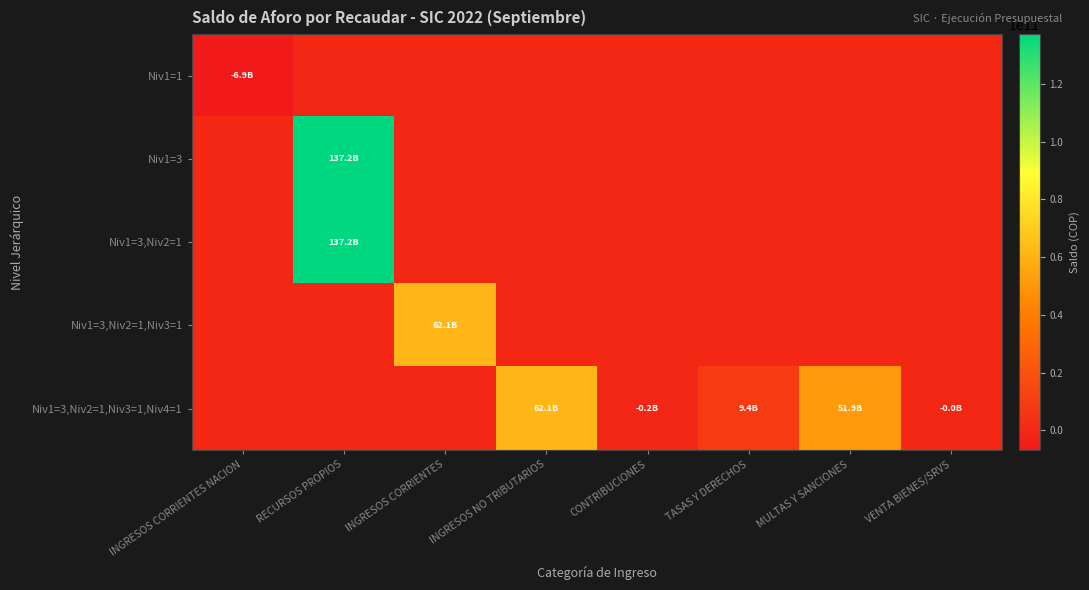

Reading left to right, list all the values displayed in this chart.

Niv1=1: INGRESOS CORRIENTES NACION=-6872648588.6	RECURSOS PROPIOS=0.0	INGRESOS CORRIENTES=0.0	INGRESOS NO TRIBUTARIOS=0.0	CONTRIBUCIONES=0.0	TASAS Y DERECHOS=0.0	MULTAS Y SANCIONES=0.0	VENTA BIENES/SRVS=0.0
Niv1=3: INGRESOS CORRIENTES NACION=0.0	RECURSOS PROPIOS=137245698920.4	INGRESOS CORRIENTES=0.0	INGRESOS NO TRIBUTARIOS=0.0	CONTRIBUCIONES=0.0	TASAS Y DERECHOS=0.0	MULTAS Y SANCIONES=0.0	VENTA BIENES/SRVS=0.0
Niv1=3,Niv2=1: INGRESOS CORRIENTES NACION=0.0	RECURSOS PROPIOS=137245698920.4	INGRESOS CORRIENTES=0.0	INGRESOS NO TRIBUTARIOS=0.0	CONTRIBUCIONES=0.0	TASAS Y DERECHOS=0.0	MULTAS Y SANCIONES=0.0	VENTA BIENES/SRVS=0.0
Niv1=3,Niv2=1,Niv3=1: INGRESOS CORRIENTES NACION=0.0	RECURSOS PROPIOS=0.0	INGRESOS CORRIENTES=62071029309.6	INGRESOS NO TRIBUTARIOS=0.0	CONTRIBUCIONES=0.0	TASAS Y DERECHOS=0.0	MULTAS Y SANCIONES=0.0	VENTA BIENES/SRVS=0.0
Niv1=3,Niv2=1,Niv3=1,Niv4=1: INGRESOS CORRIENTES NACION=0.0	RECURSOS PROPIOS=0.0	INGRESOS CORRIENTES=0.0	INGRESOS NO TRIBUTARIOS=62071029309.6	CONTRIBUCIONES=-211342894.7	TASAS Y DERECHOS=9427153404.0	MULTAS Y SANCIONES=51854224507.3	VENTA BIENES/SRVS=-3810742.0